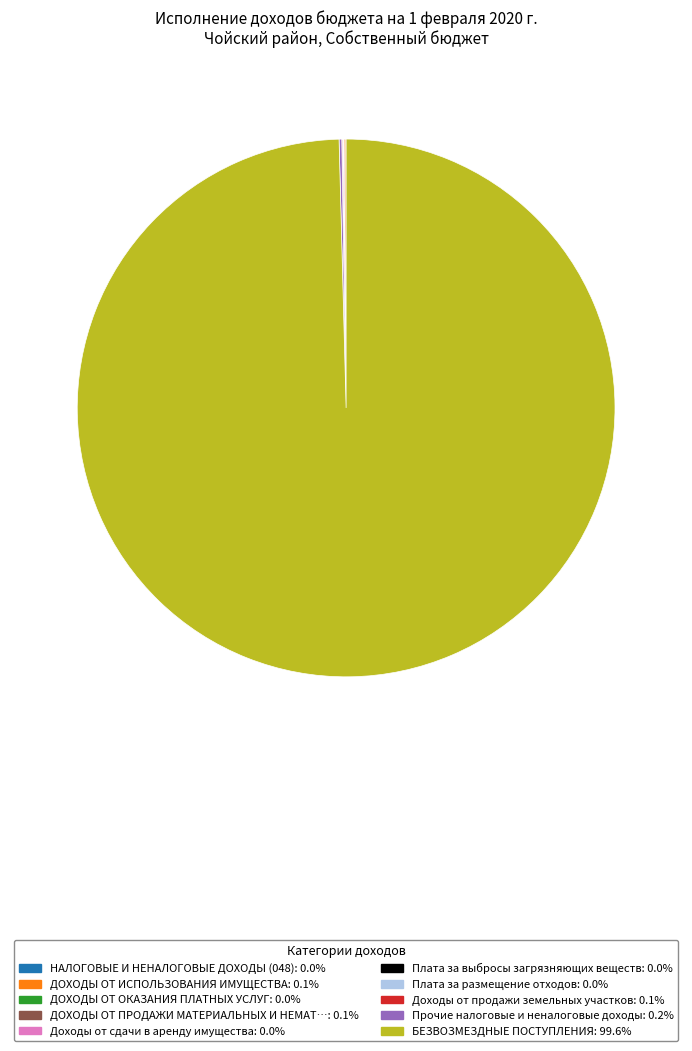

Does any single category account for the majority?

Yes